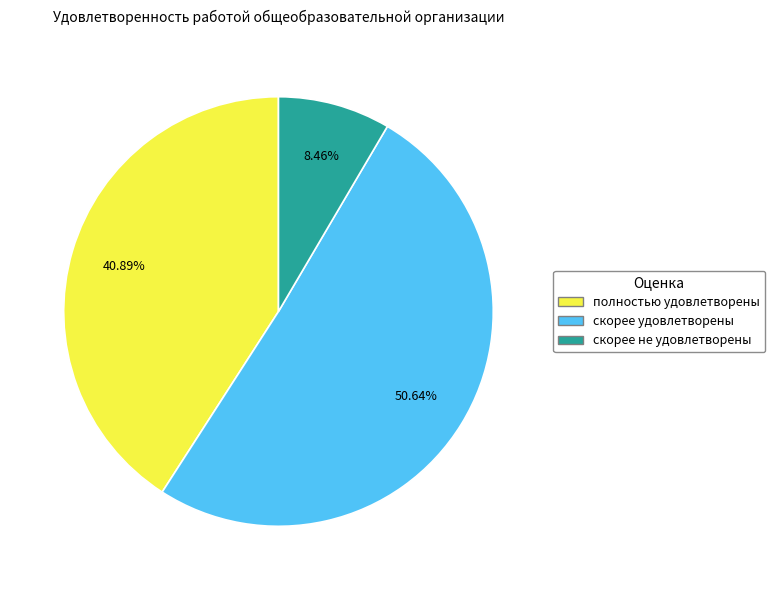

To the nearest percent, what is the average slice percentage?

33%